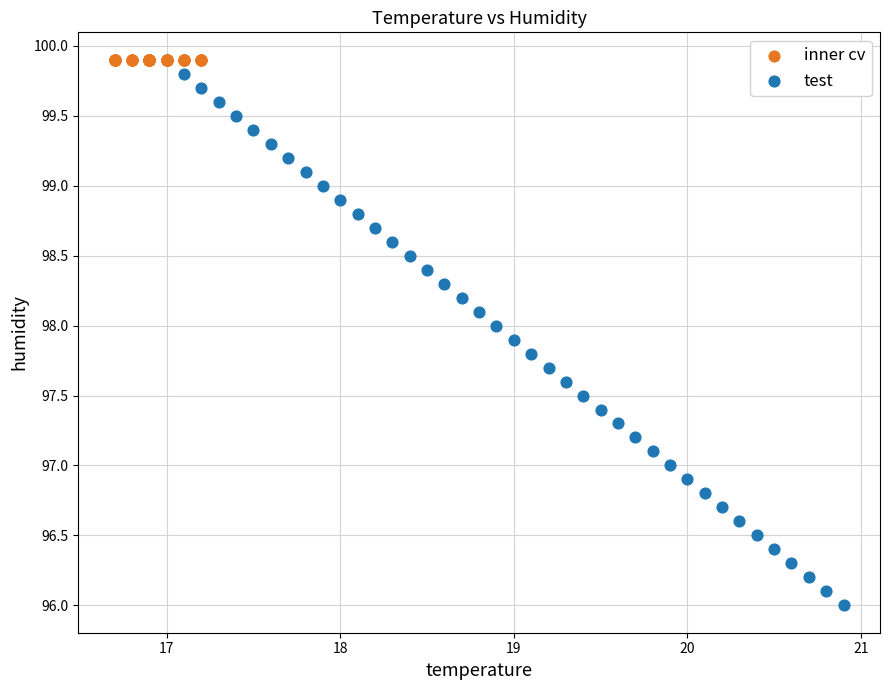

Which series reaches the minimum Y coordinate?

test